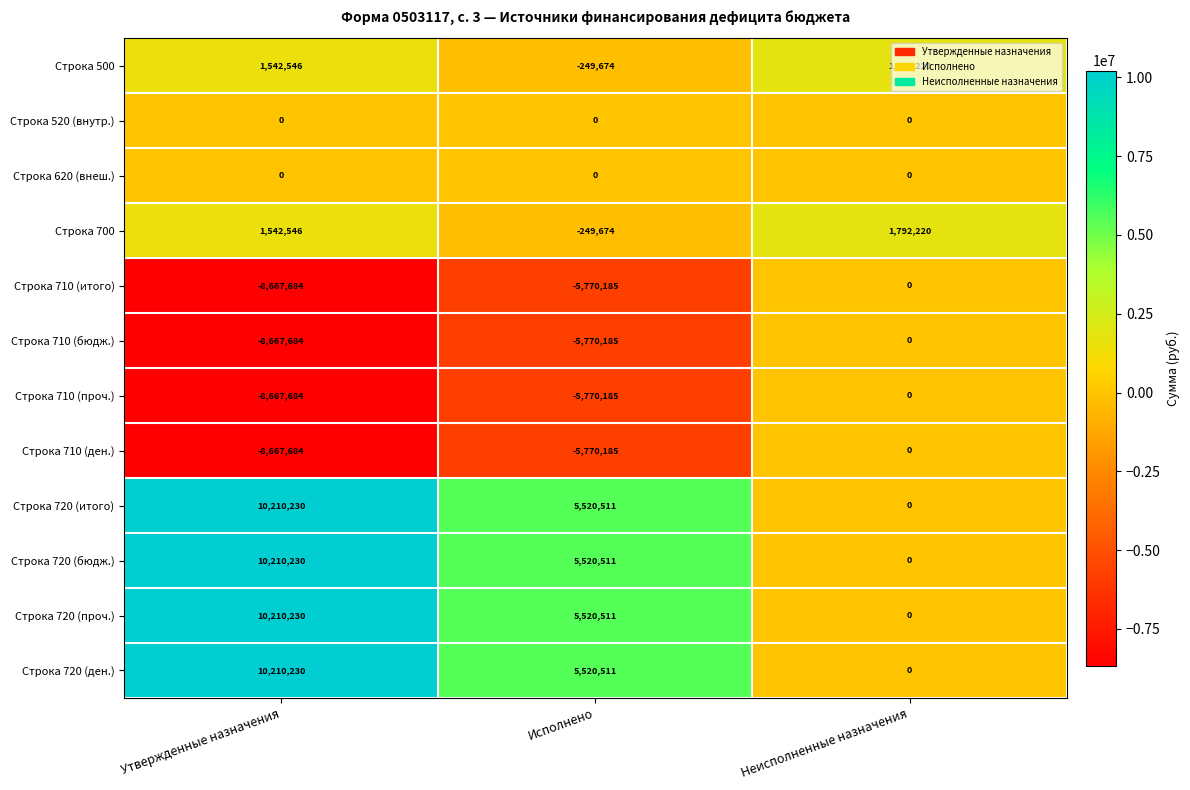

The Строка 720 (итого) series shows 10210230 at Утвержденные назначения. True or false?

True